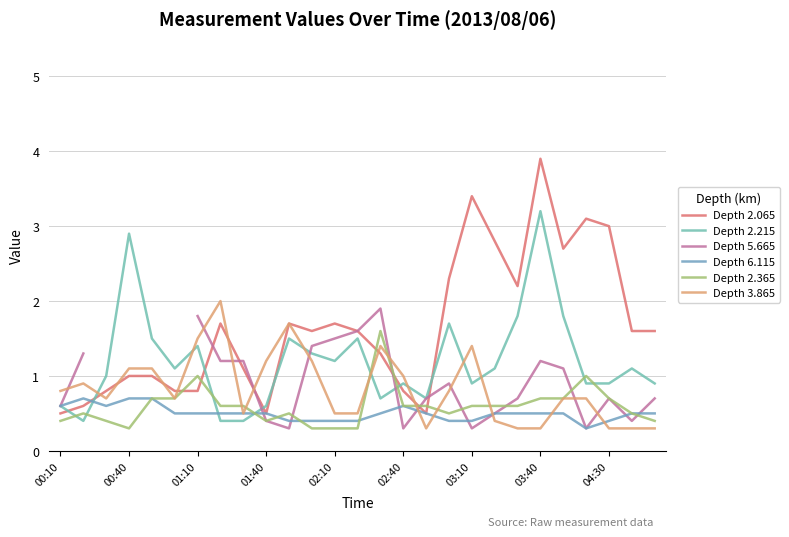

After their last crossing, which series has the higher values: Depth 2.215 or Depth 6.115?

Depth 2.215